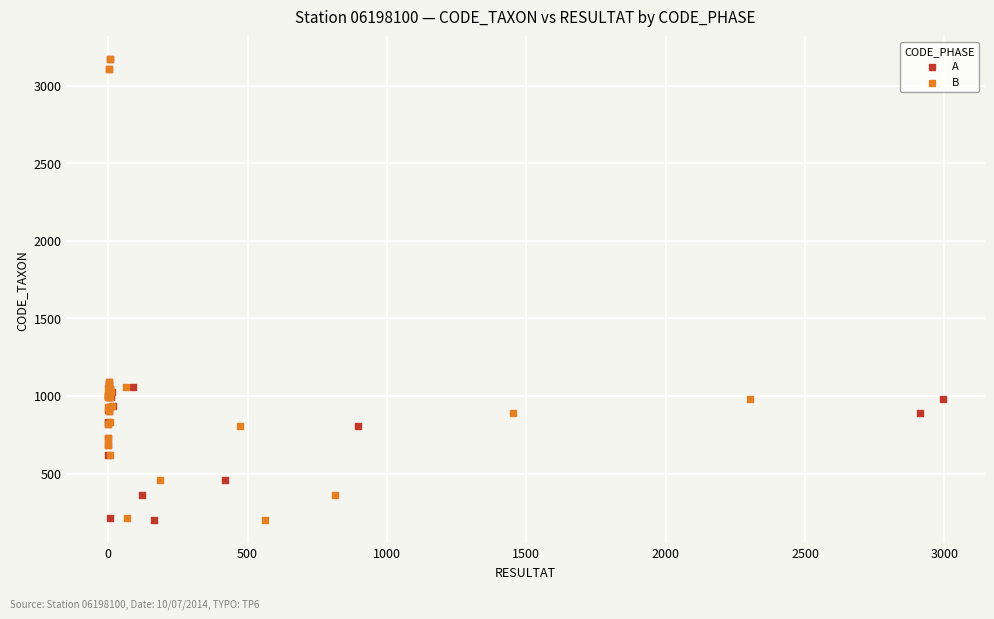

What are all the series names shown in the legend?

A, B